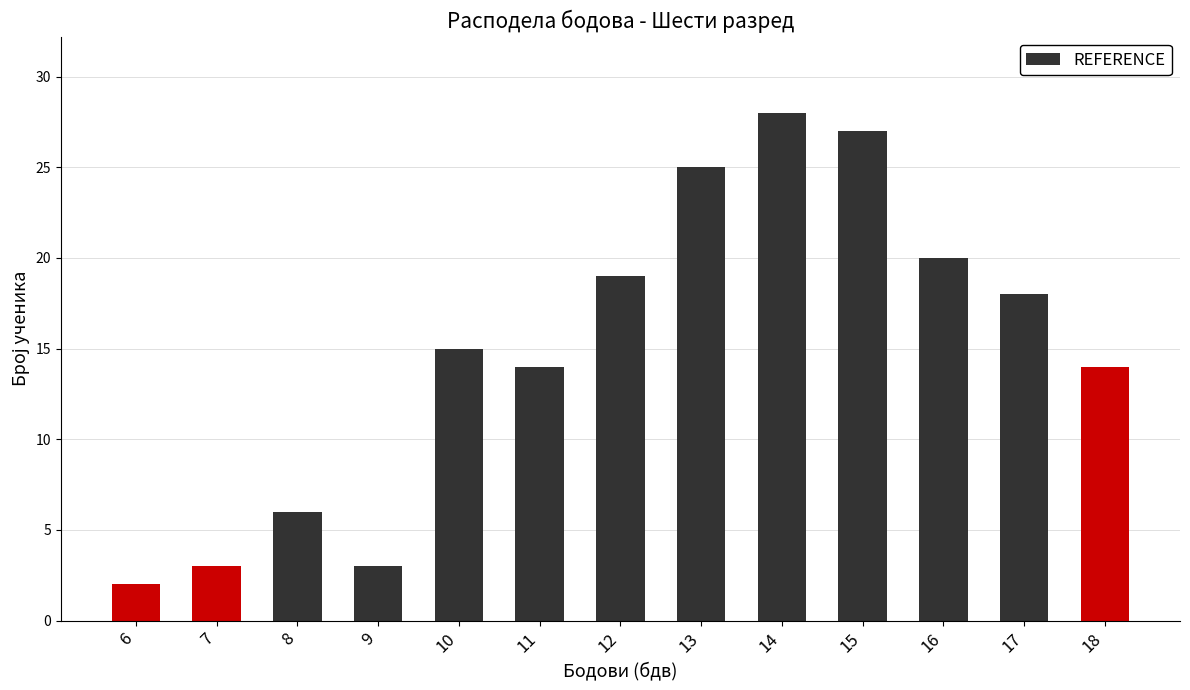

At how many categories does at least one series exceed 22?

3